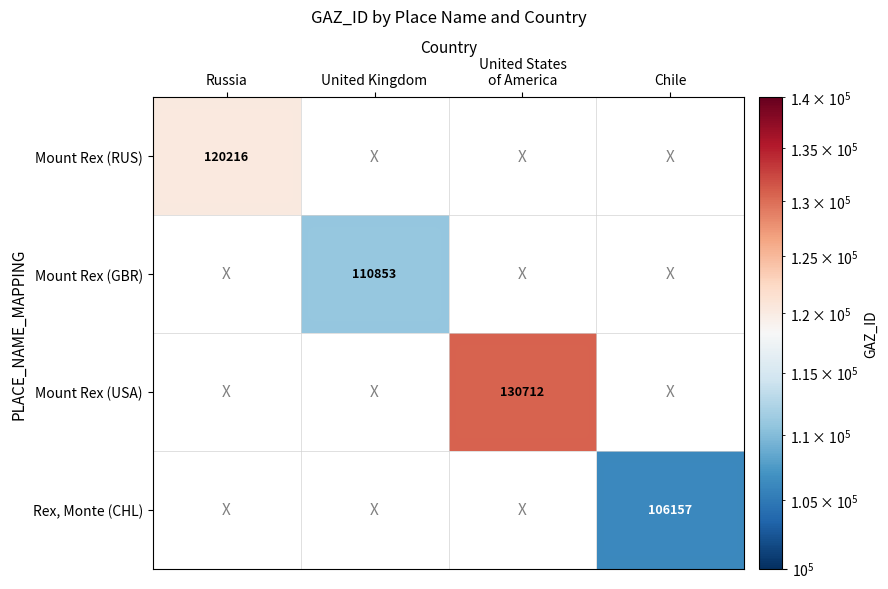

At how many categories does at least one series exceed 57798?

4